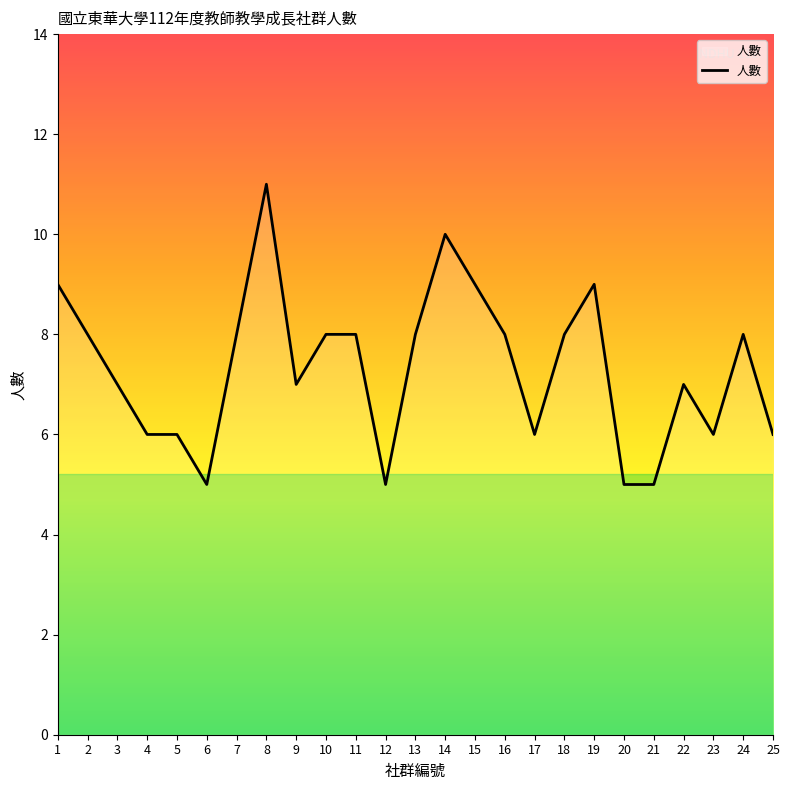

What is the difference between the maximum and minimum values?

6